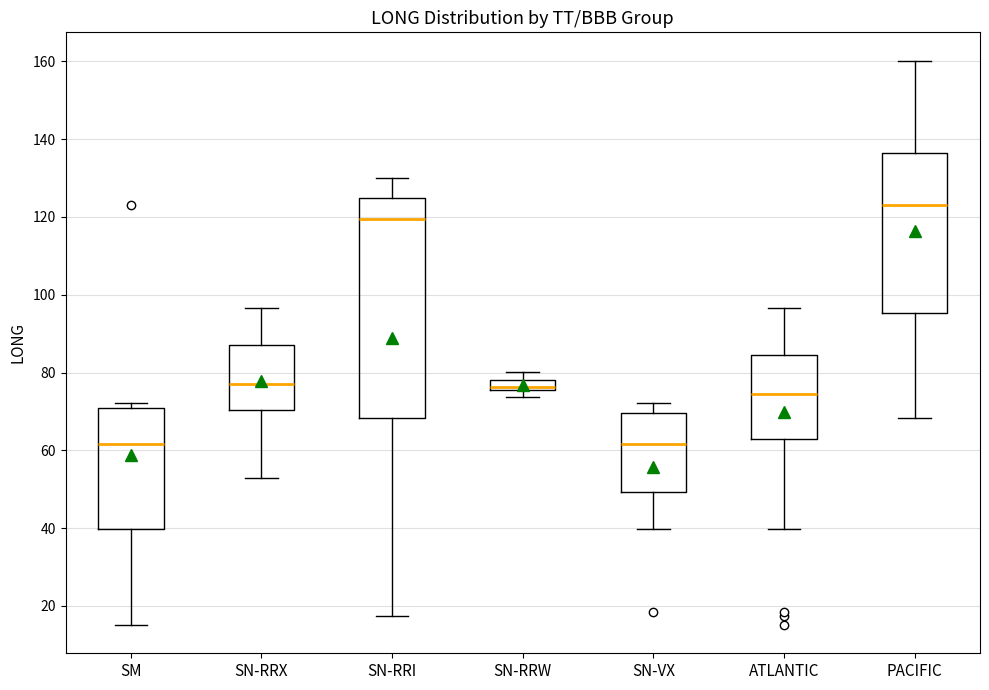

Comparing the boxes themselves (not the whiskers), which one is the tallest?

SN-RRI